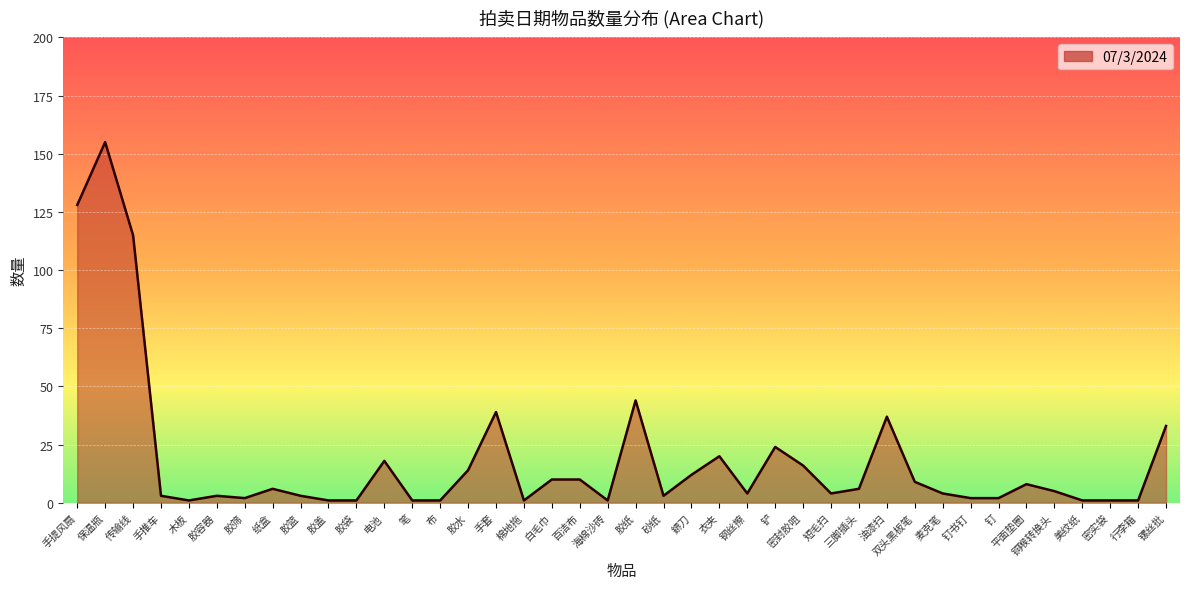

The chart shows a value of 39 at 手套. True or false?

True